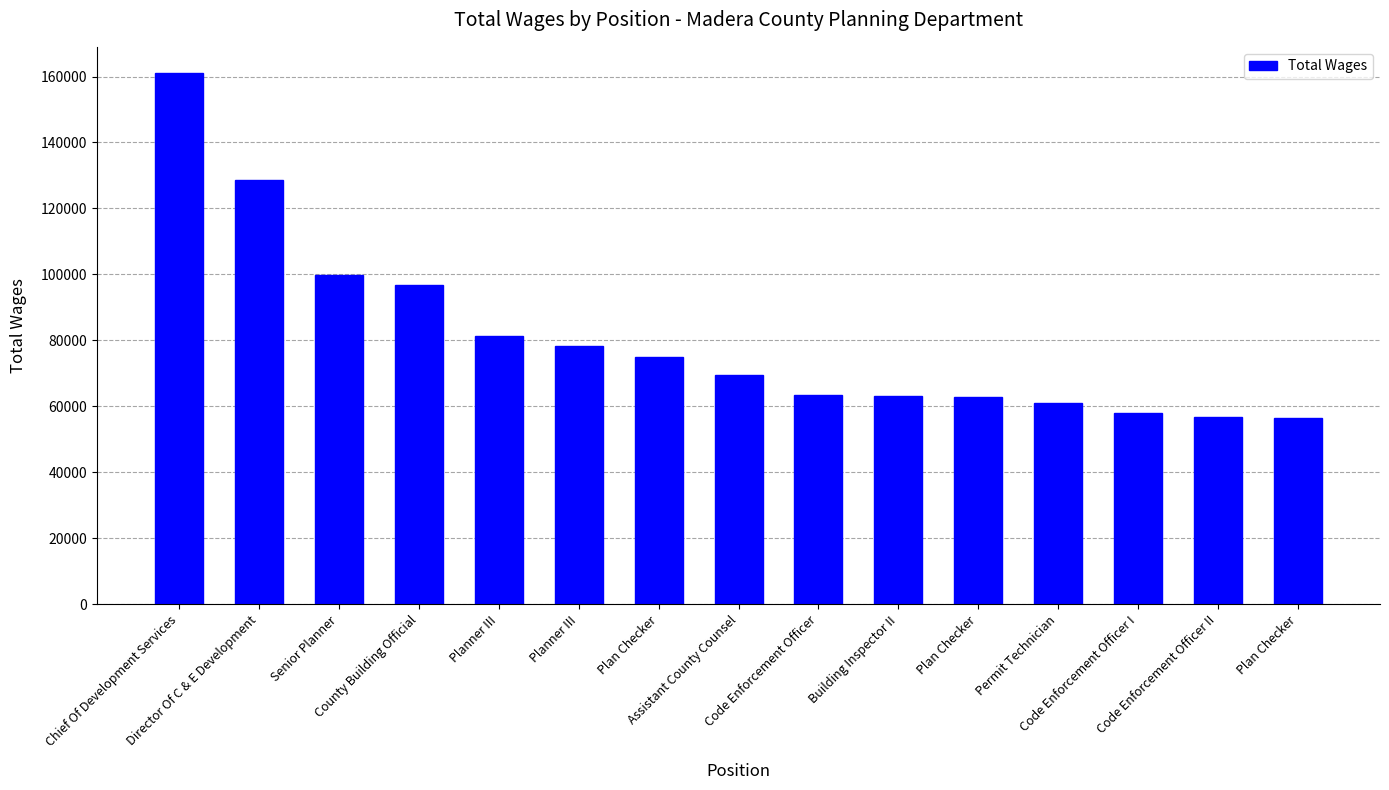

The value at Assistant County Counsel is 69342. True or false?

True